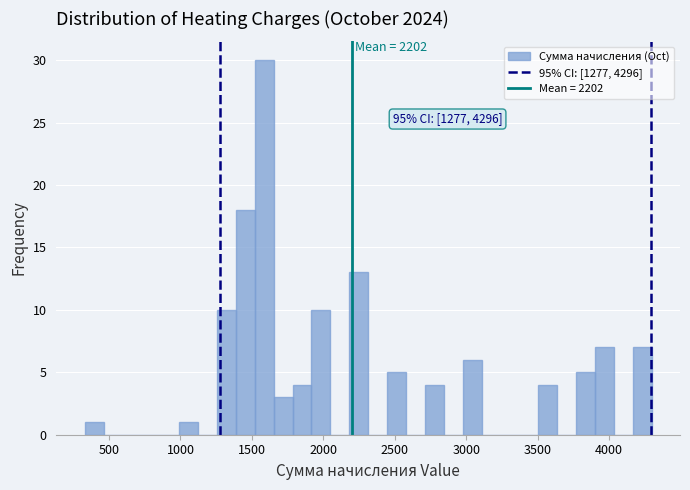

Read against the x-axis, roughly where is the centre of the tallest bar?

1600